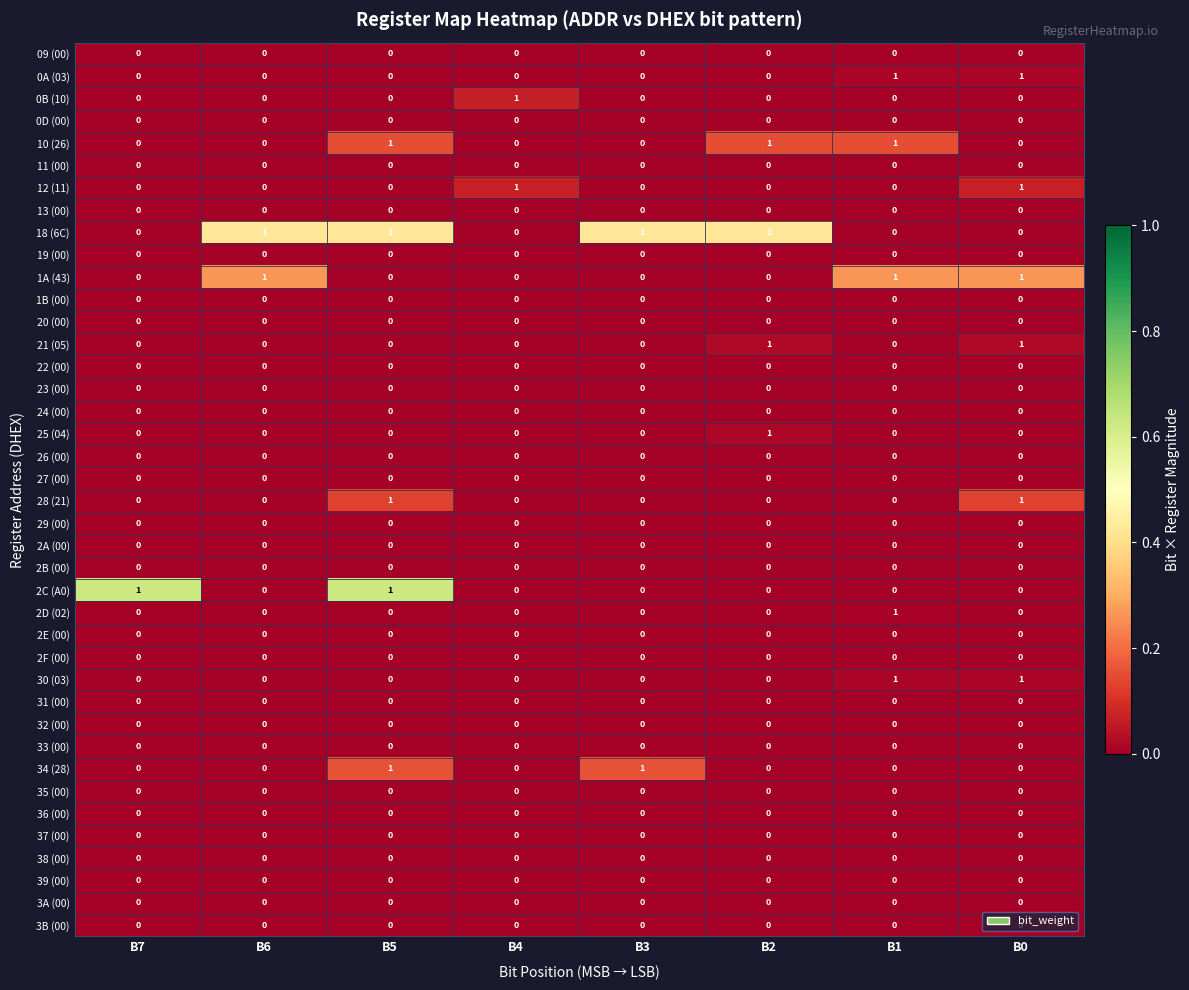

How many 21 (05) values are between 0 and 1?

8